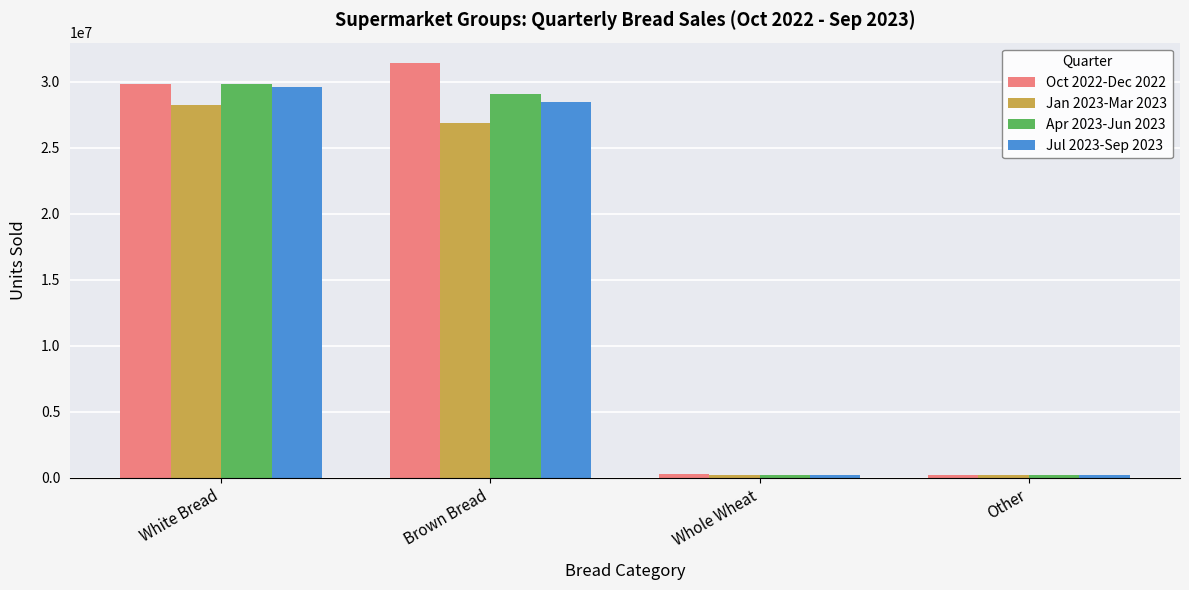

Is the value of Jan 2023-Mar 2023 at Brown Bread greater than the value of Oct 2022-Dec 2022 at Brown Bread?

No